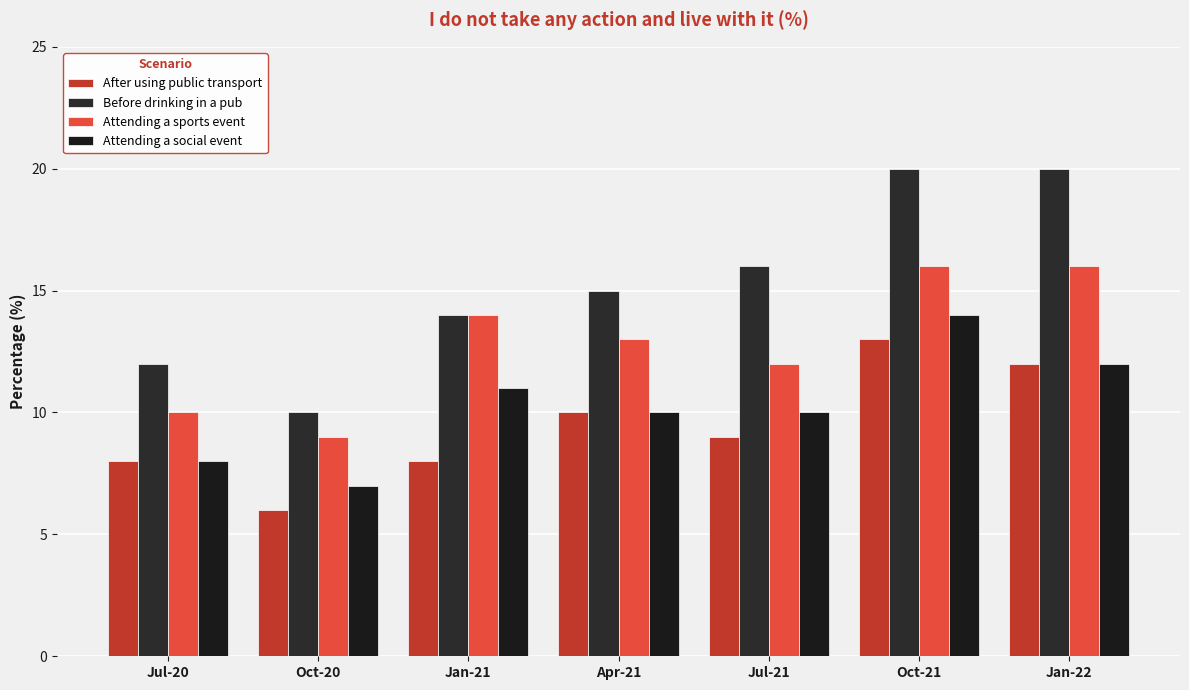

What is the difference between the maximum and minimum values in the Attending a sports event series?

7